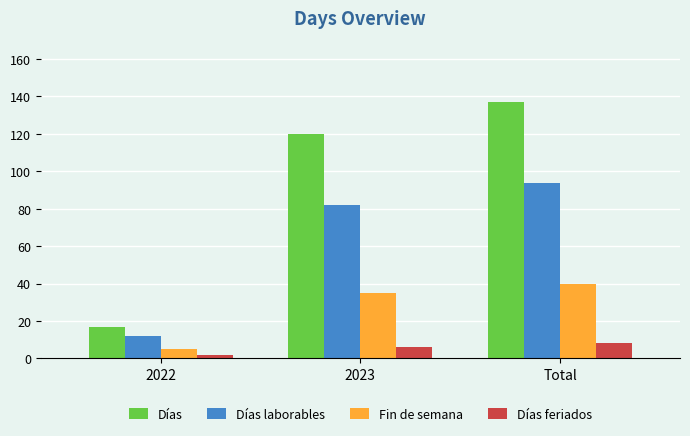

What is the minimum value for Días?

17